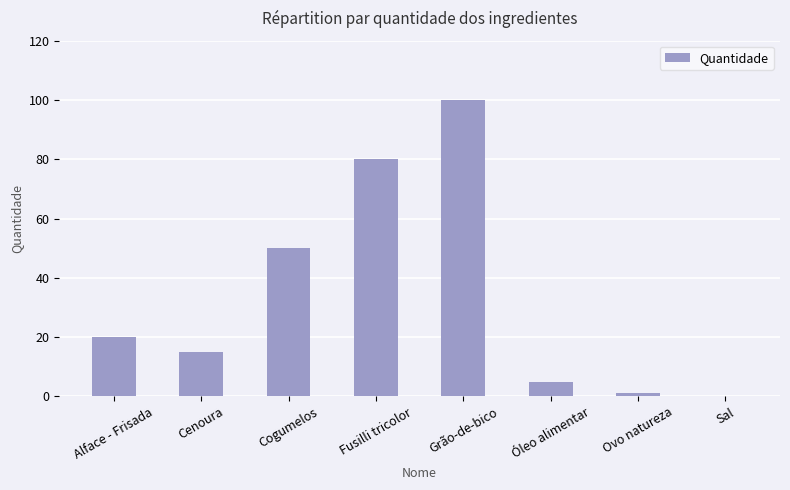

The value at Cenoura is 20.6. True or false?

False